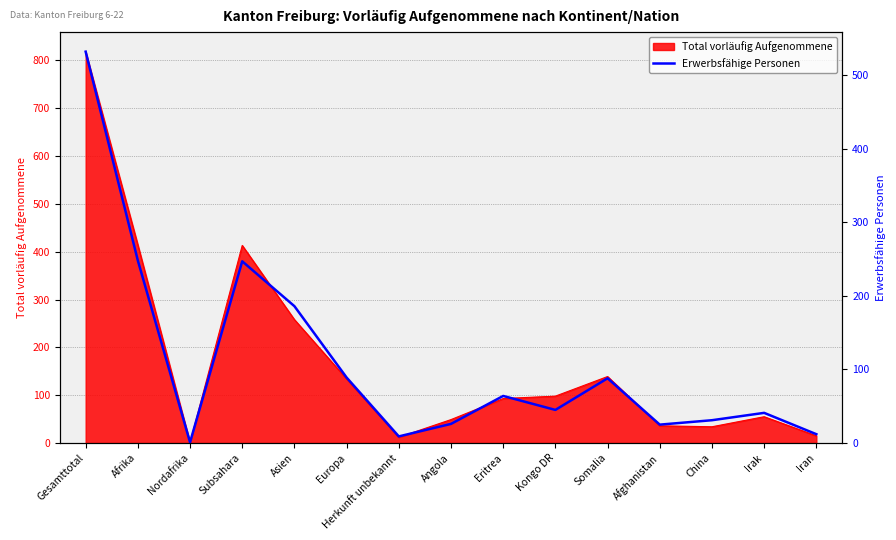

The value of Total vorläufig Aufgenommene at Gesamttotal is 818. True or false?

True